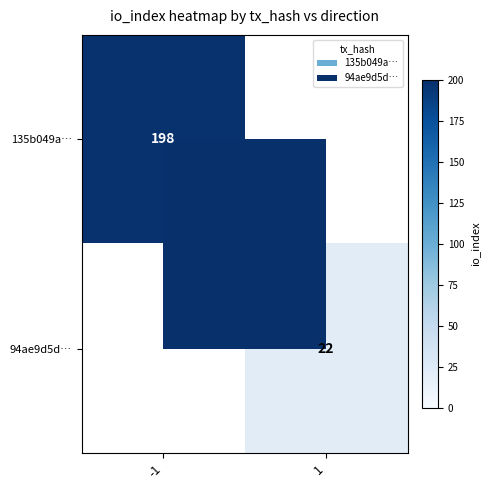

How many distinct data groups are displayed?

2